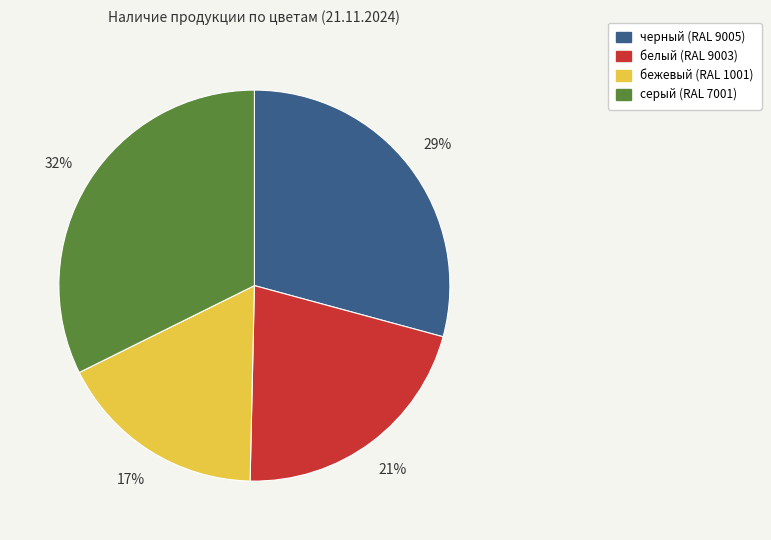

Rank the categories by value from highest to lowest.

серый (RAL 7001), черный (RAL 9005), белый (RAL 9003), бежевый (RAL 1001)